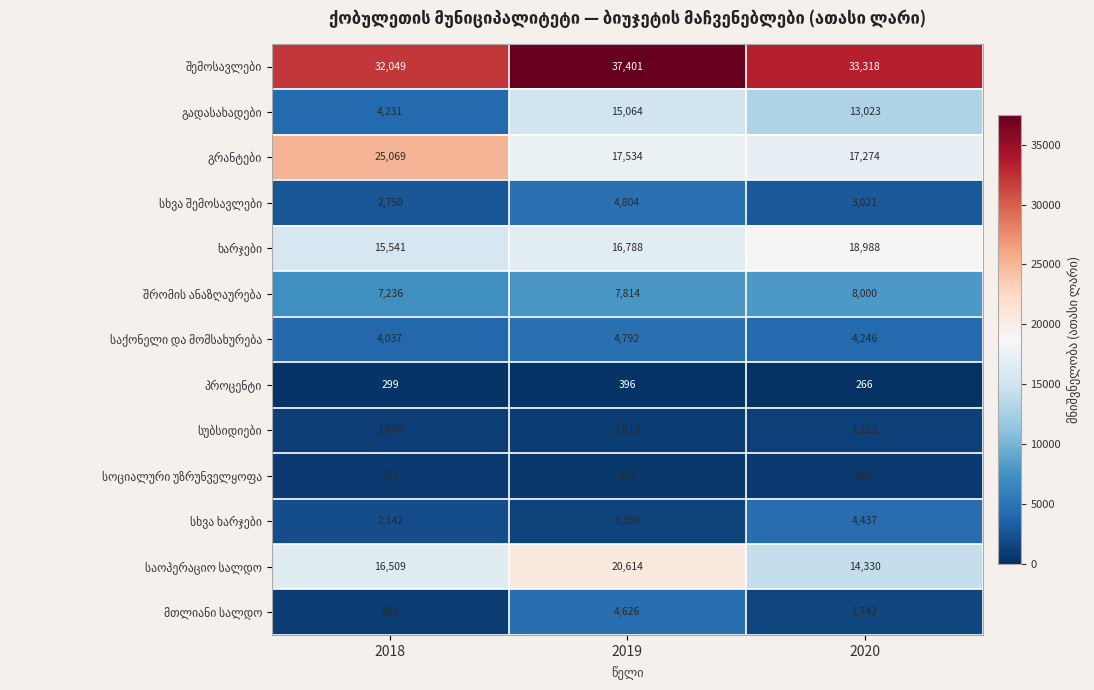

What is the total value across all series at 2019?

132819